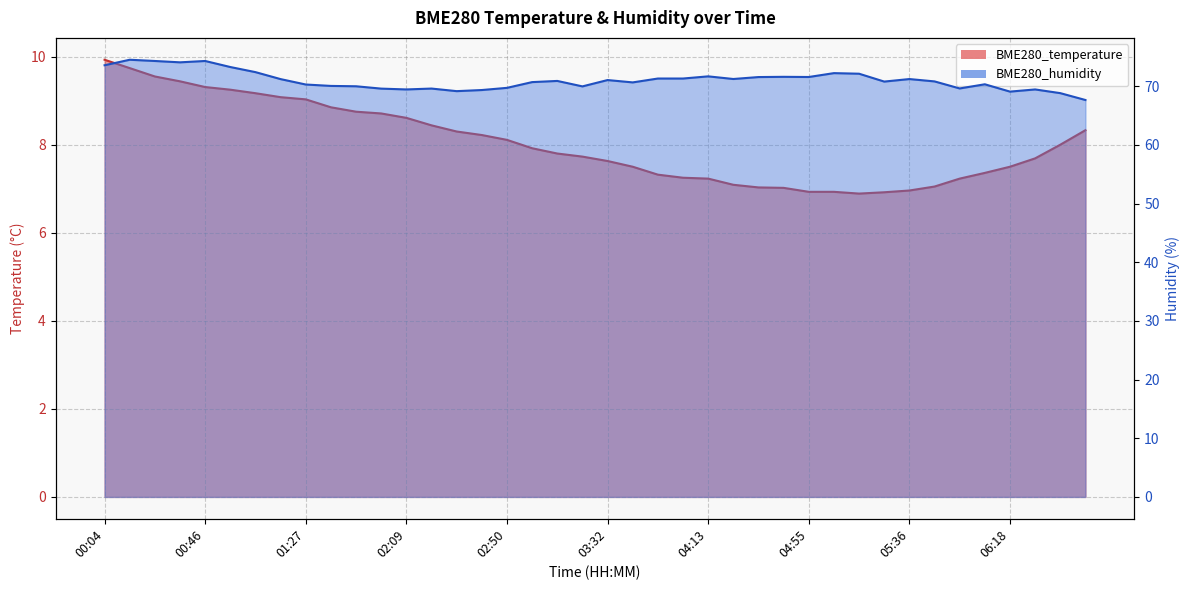

What is the sum of all BME280_temperature values?

321.8